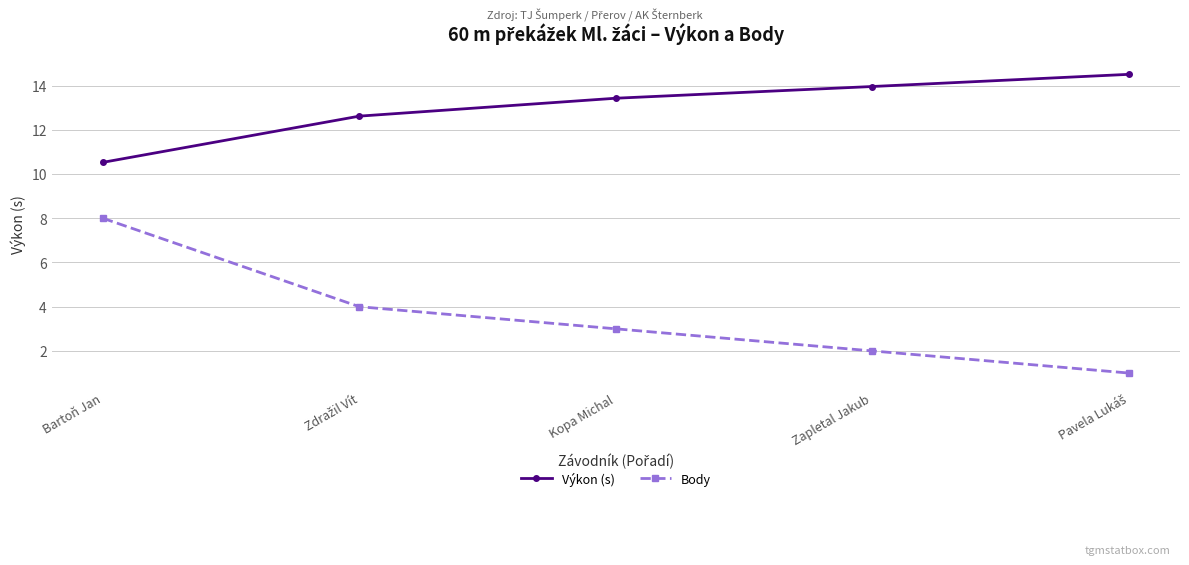

What is the difference between the maximum and minimum values in the Výkon (s) series?

4.0